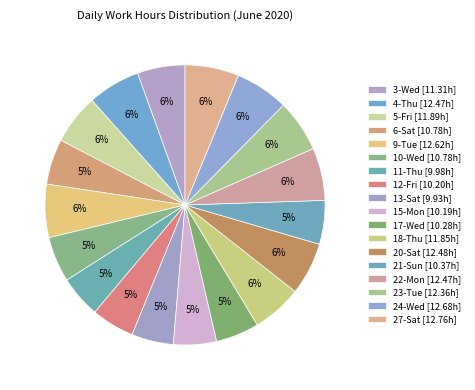

Combined, what portion of the pie is 12-Fri and 20-Sat?

11.0%